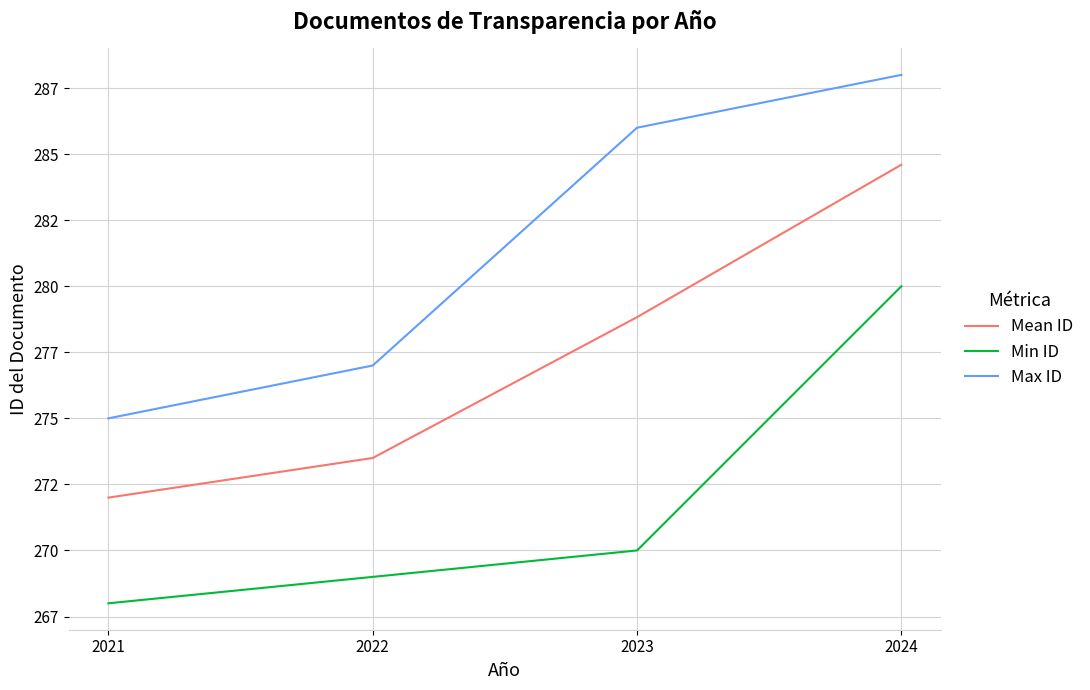

Does the chart have visible grid lines?

Yes